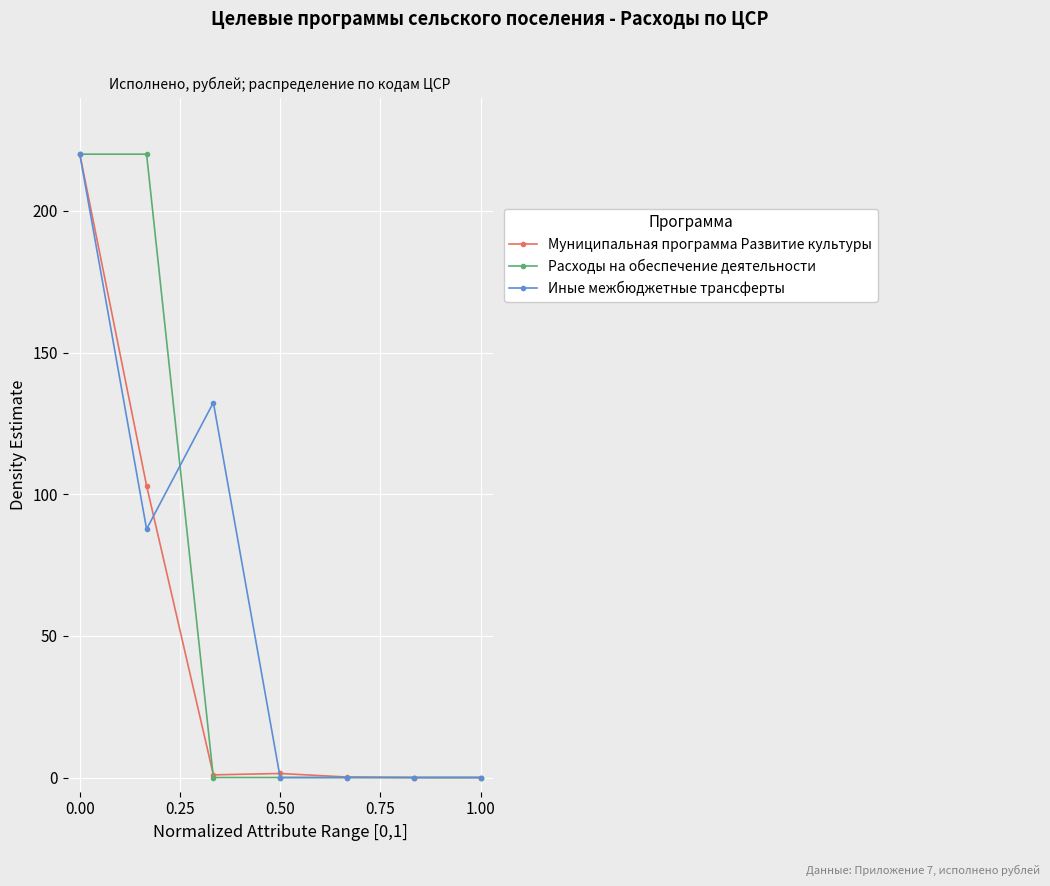

At how many categories does at least one series exceed 15?

3